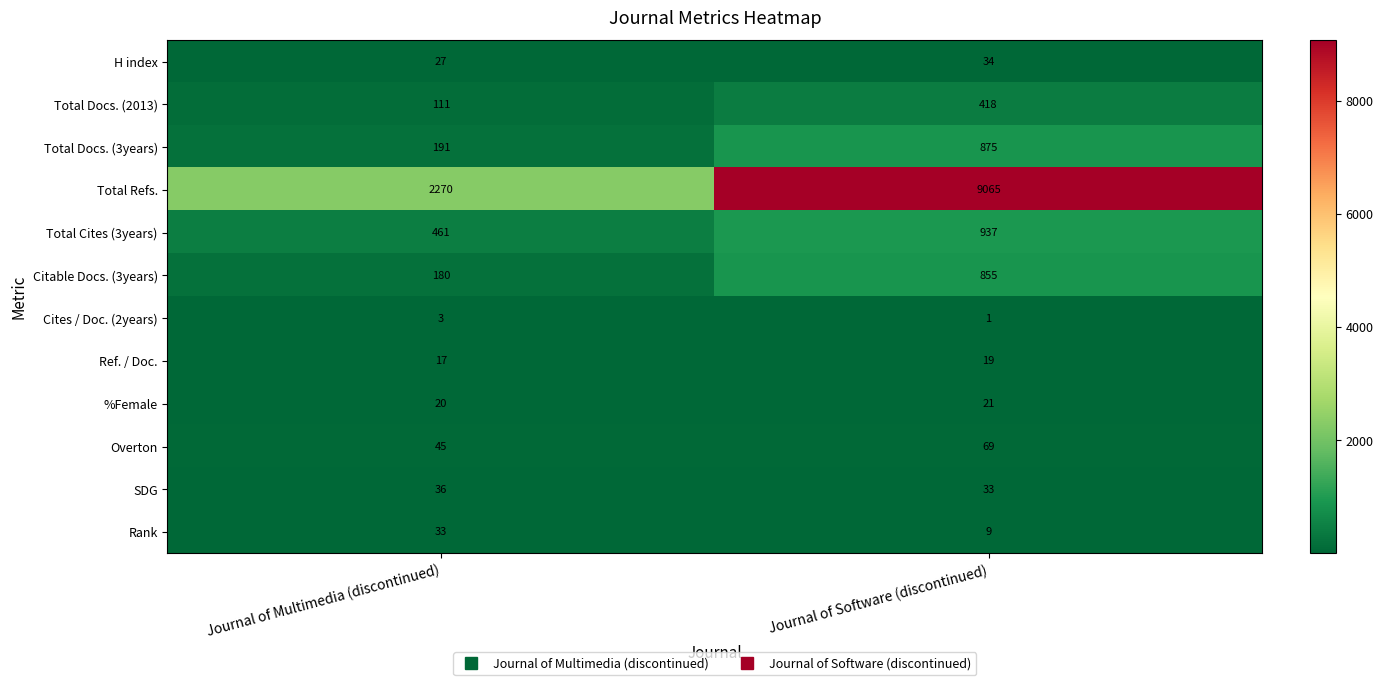

What is the minimum value shown in the chart?

1